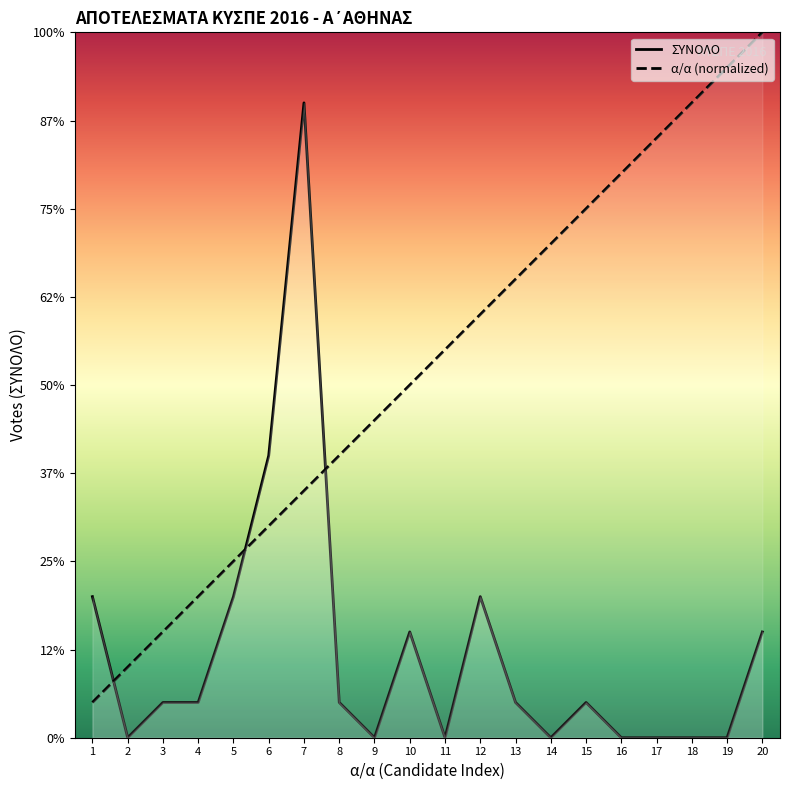

How many lines are shown in the chart?

2